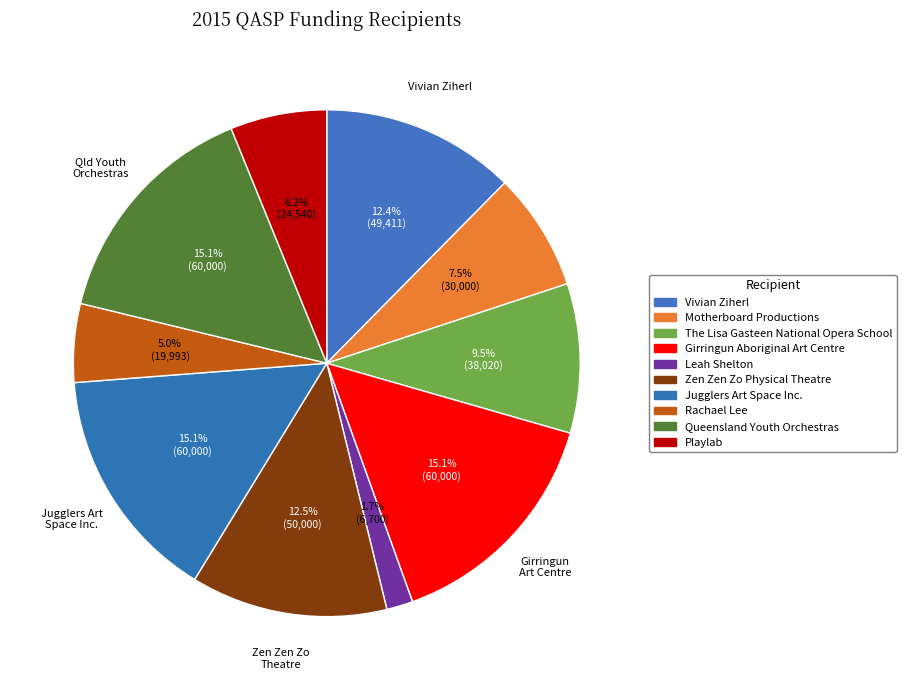

How many segments does this pie chart have?

10